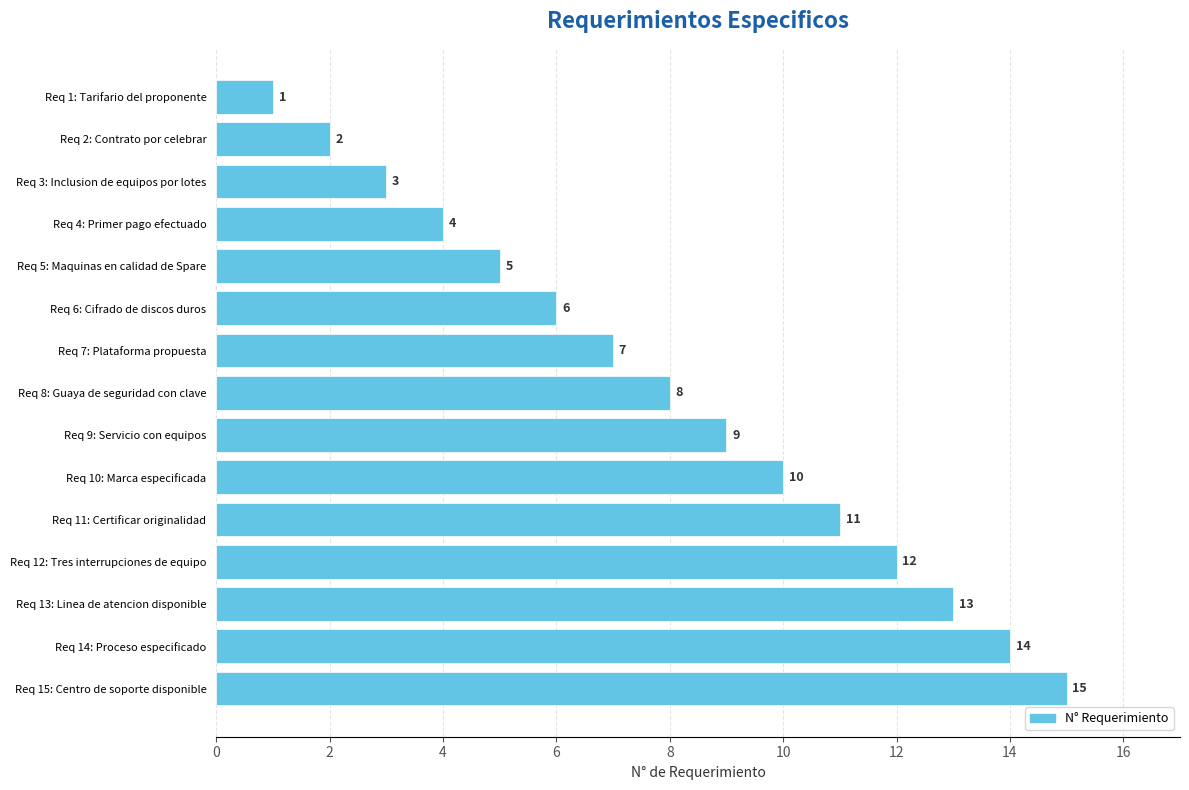

What value does the data have at Req 4: Primer pago efectuado?

4